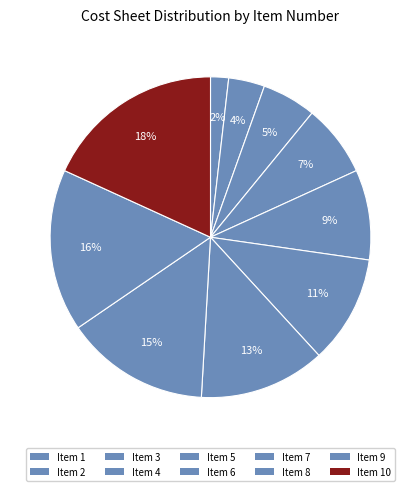

What percentage is the Item 3 slice, to the nearest percent?

5%